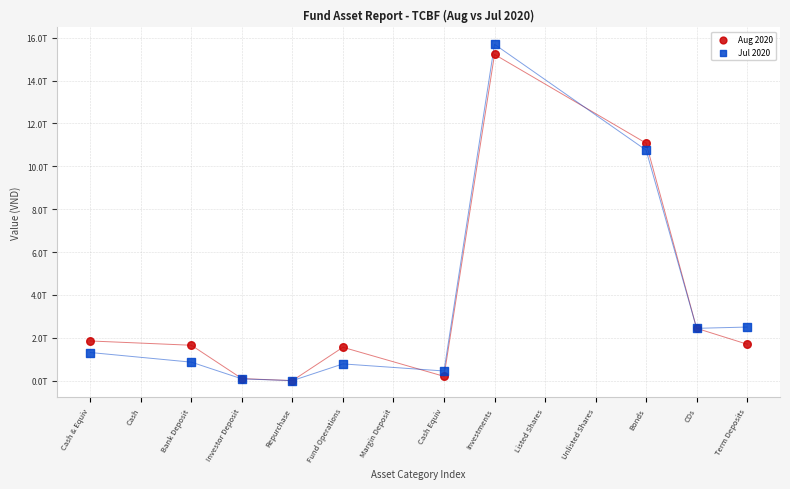

What are all the series names shown in the legend?

Aug 2020, Jul 2020